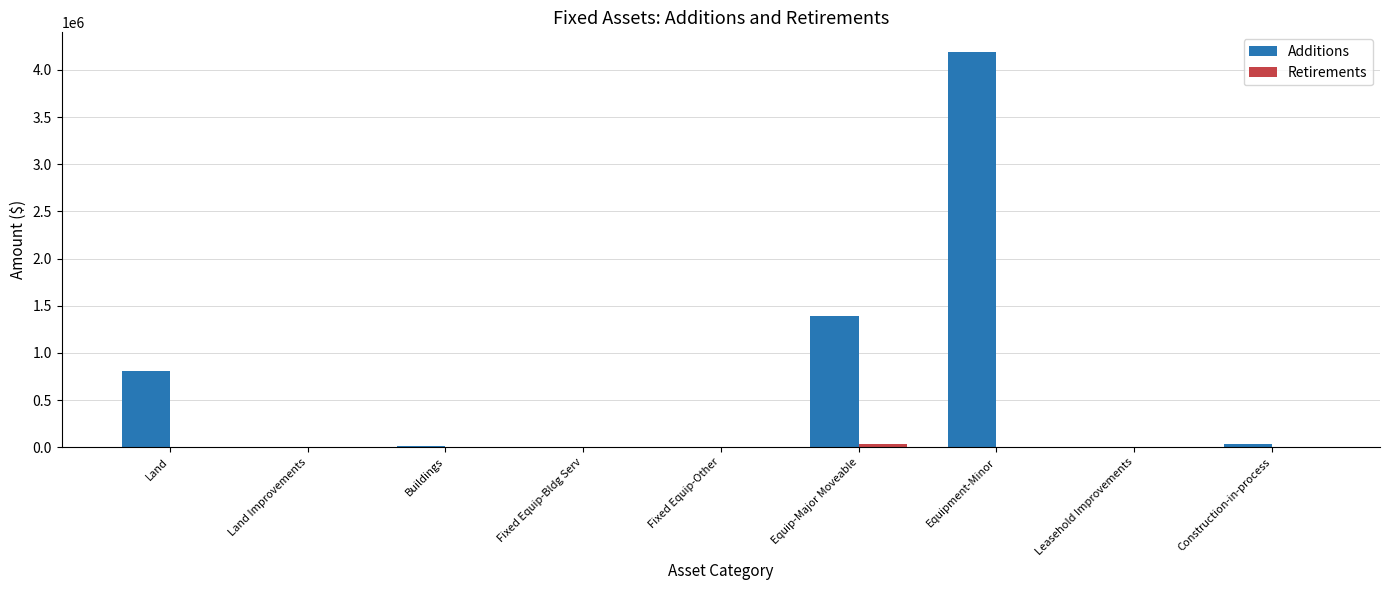

Count the number of data series in this chart.

2